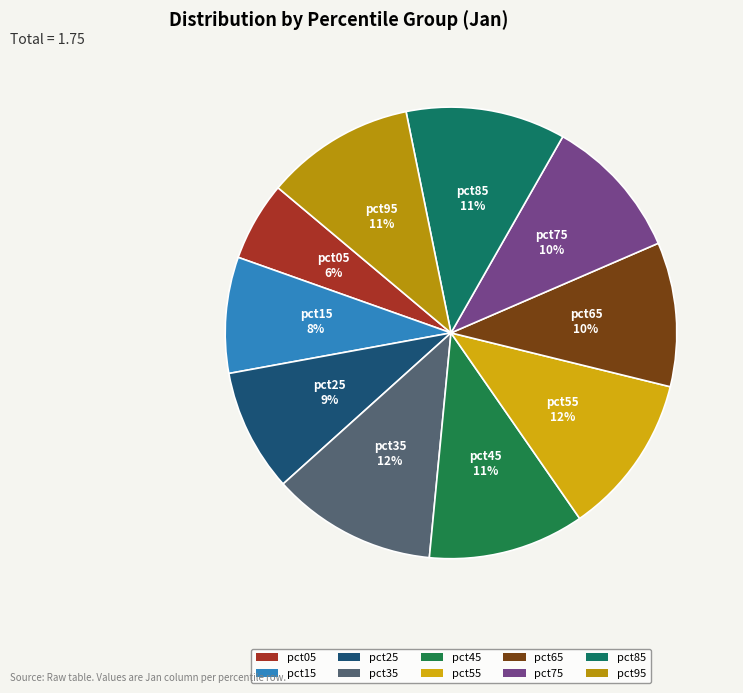

To the nearest percent, what is the difference between the largest and smallest slice percentages?

6%